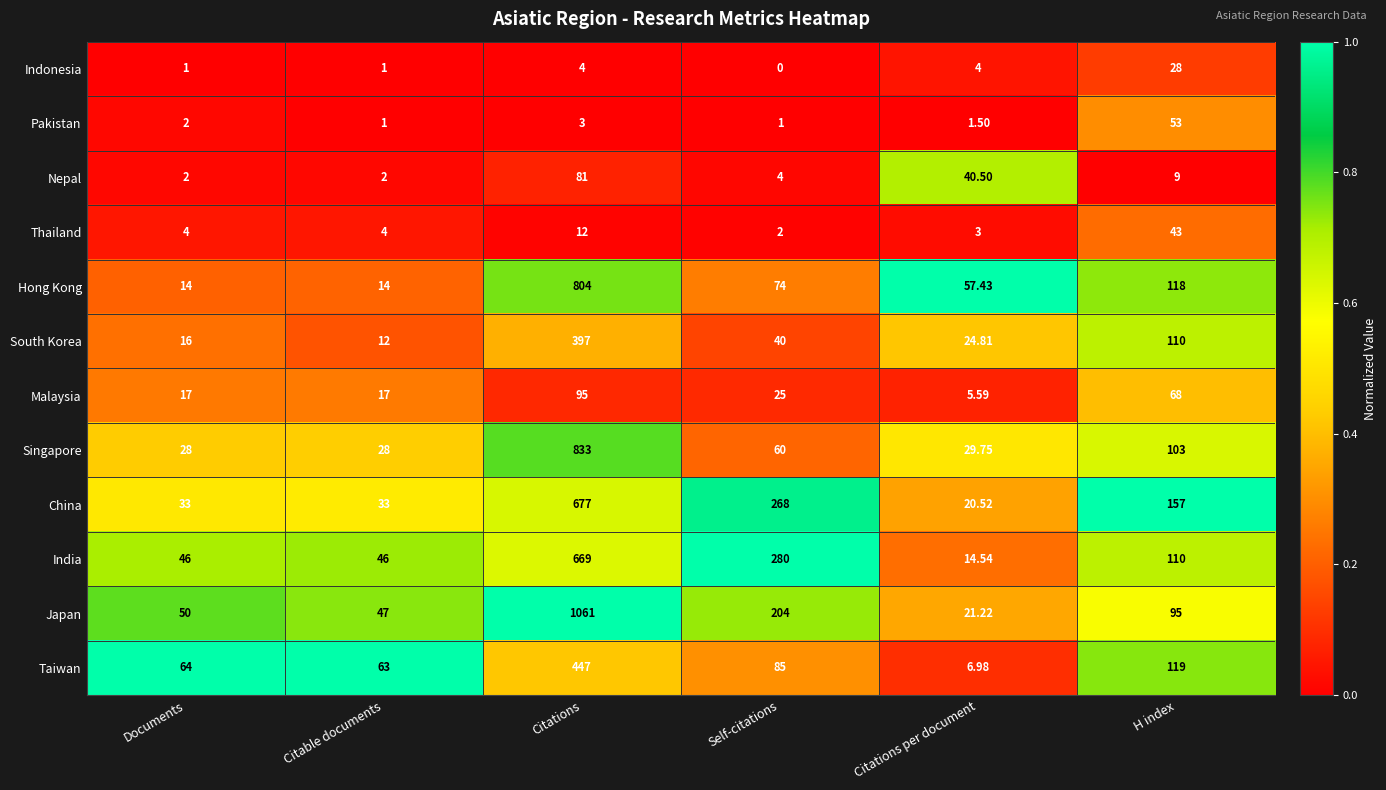

List the series in order of their peak value, lowest first.

Indonesia, Thailand, Pakistan, Nepal, Malaysia, South Korea, Taiwan, India, China, Hong Kong, Singapore, Japan